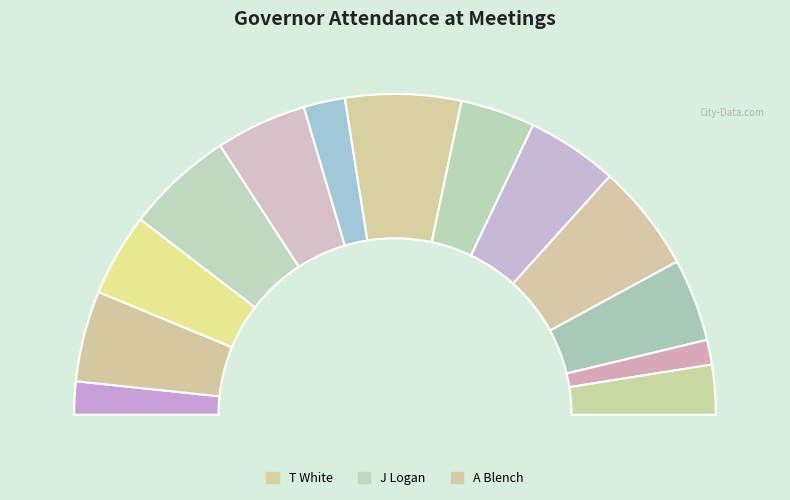

Is it true that K Taylor is 8% of the pie?

True